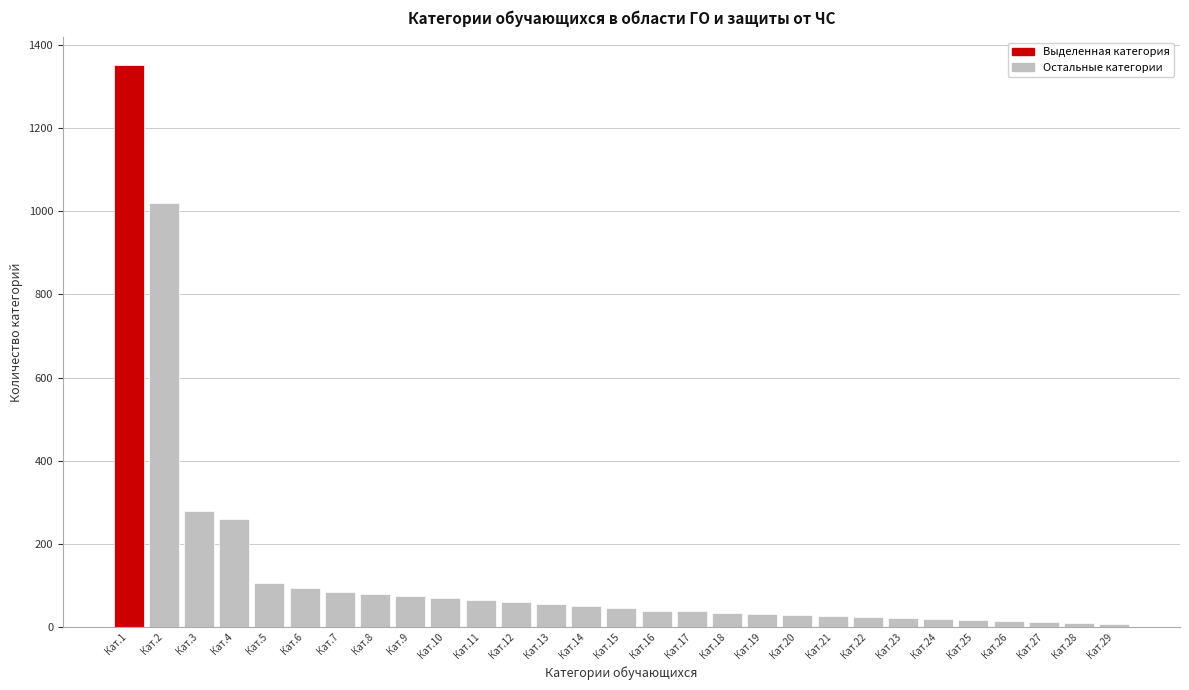

At which label is the value closest to 679?

Кат.2